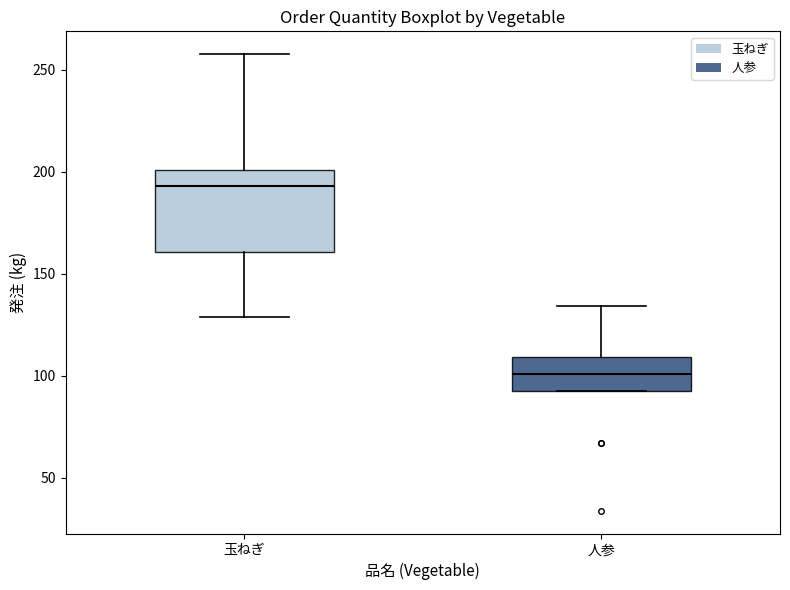

Where is the upper edge of the box for 玉ねぎ on the y-axis? The values are not printed on the chart, so give them approximately, as read against the axis.

200